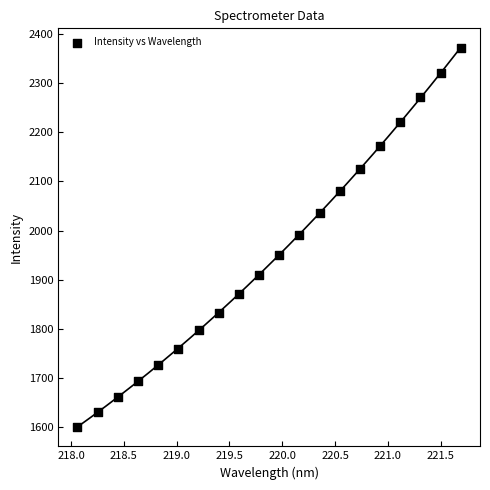

What is the range of X values (max minus min)?

3.6